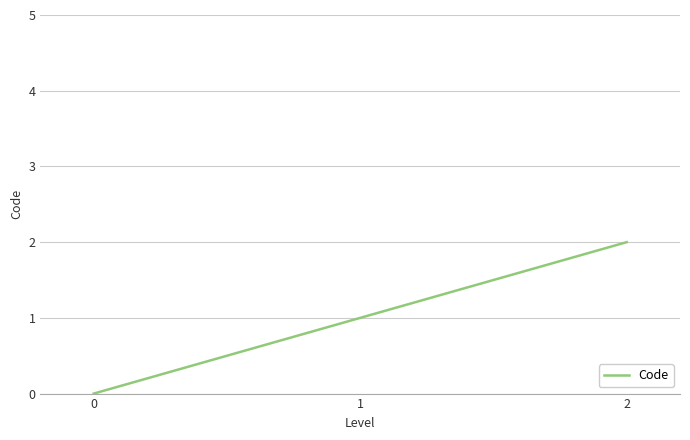

Count the number of data series in this chart.

1